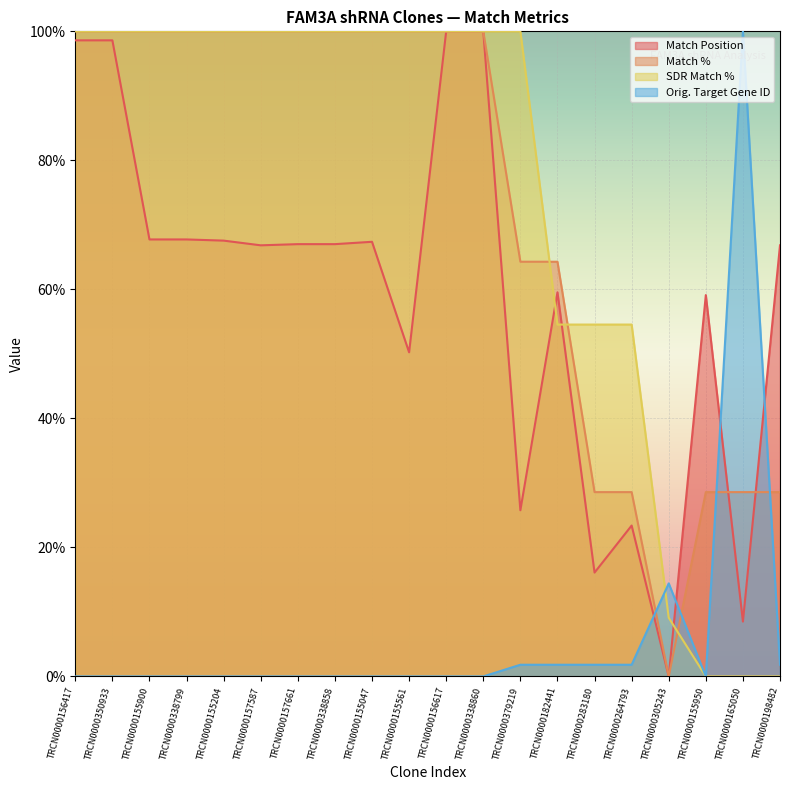

How many lines are shown in the chart?

4